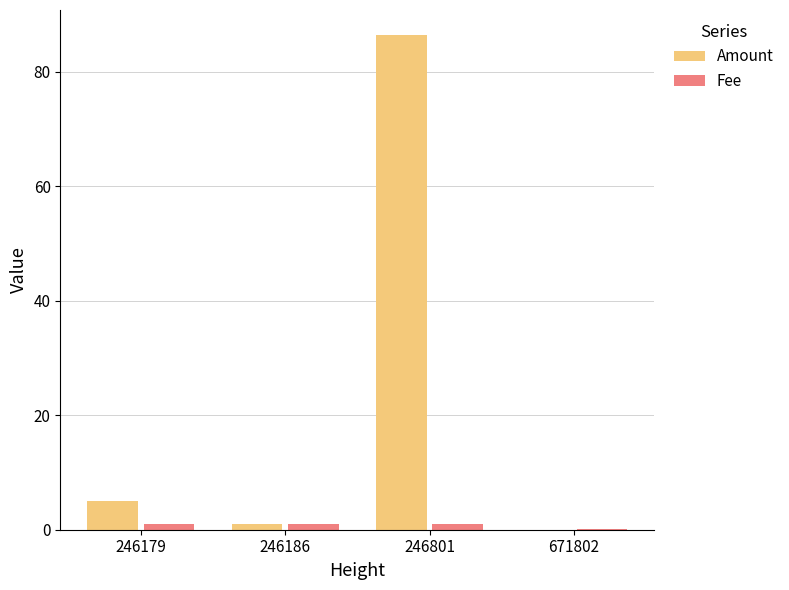

At which label is Amount closest to 43?

246179